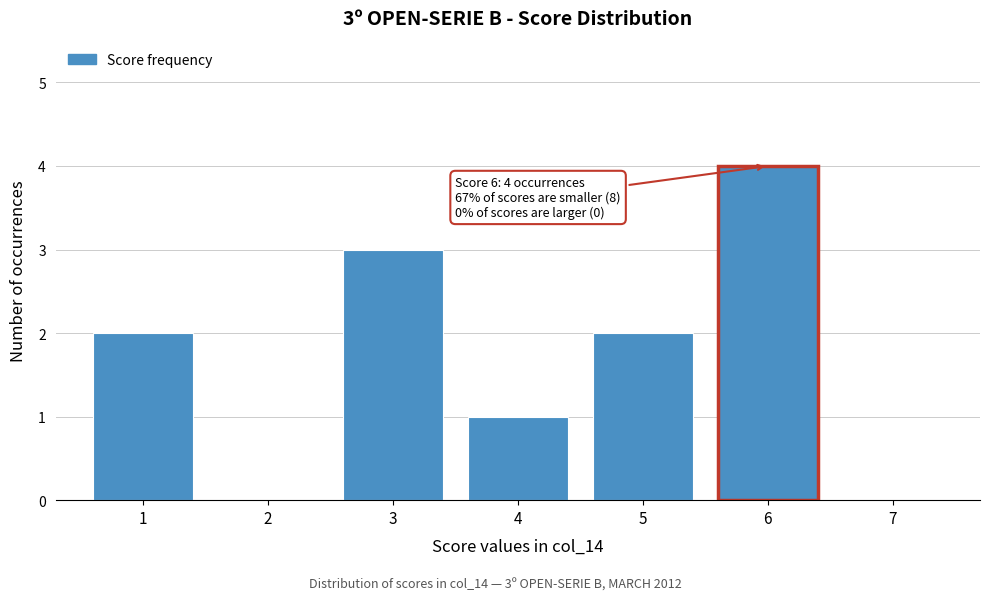

Over which range of the x-axis is the bar tallest?

5.5 to 6.5